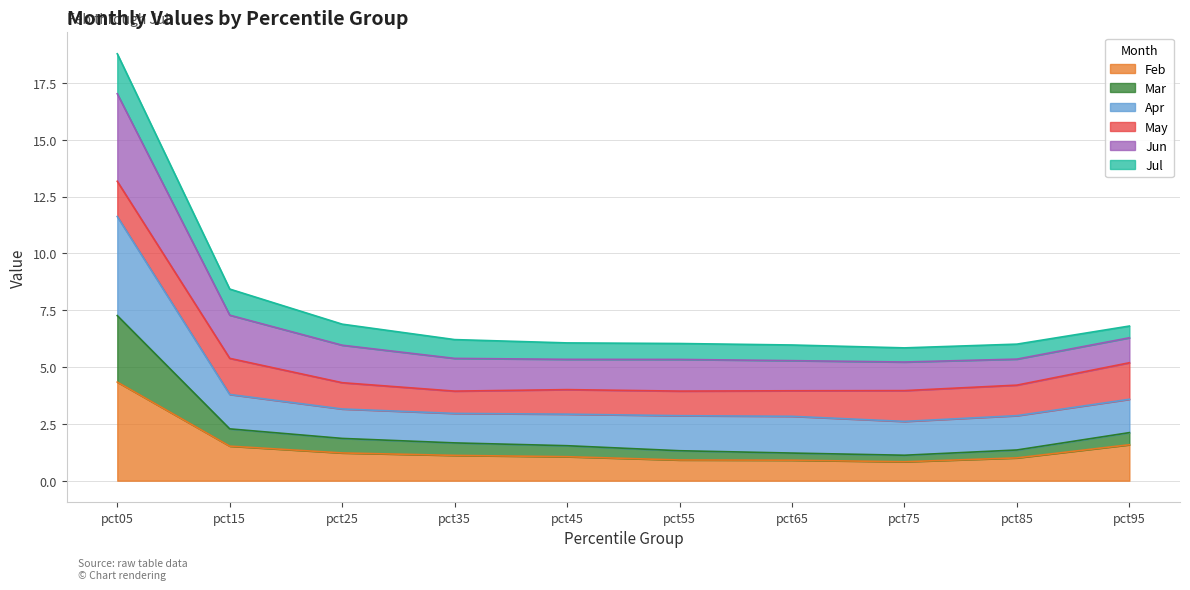

Does the chart display data point markers on the line(s)?

No